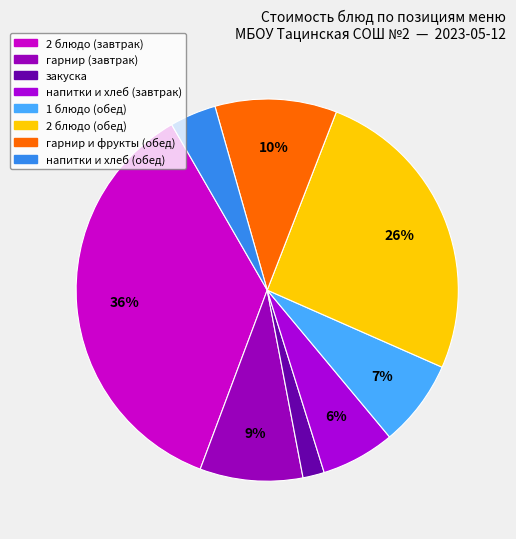

How many slices are in this pie chart?

8